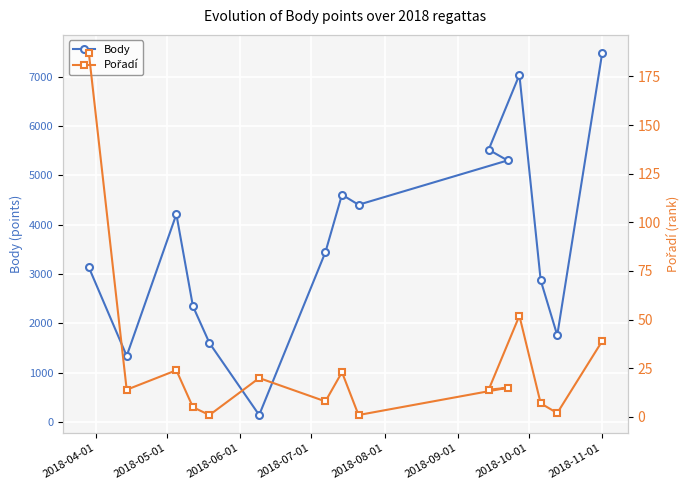

Reading left to right, what are all the values shown in this chart?

Body: 3135	1340	4211	2347	1600	142	3443	4608	4404	5302	5520	7037	2873	1758	7480
Pořadí: 187	14	24	5	1	20	8	23	1	15	14	52	7	2	39